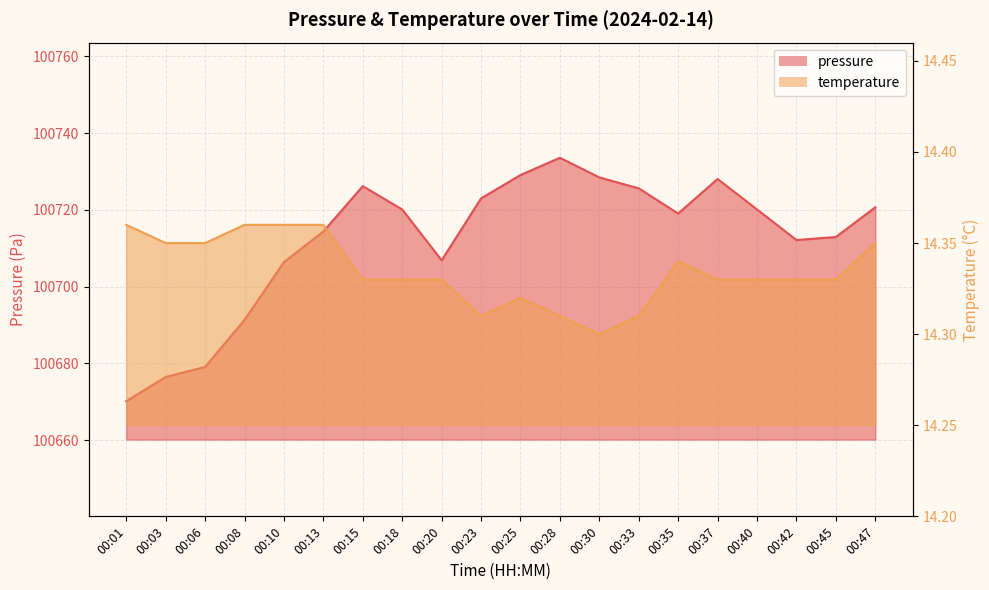

The value of temperature at 00:47 is 14.3. True or false?

True